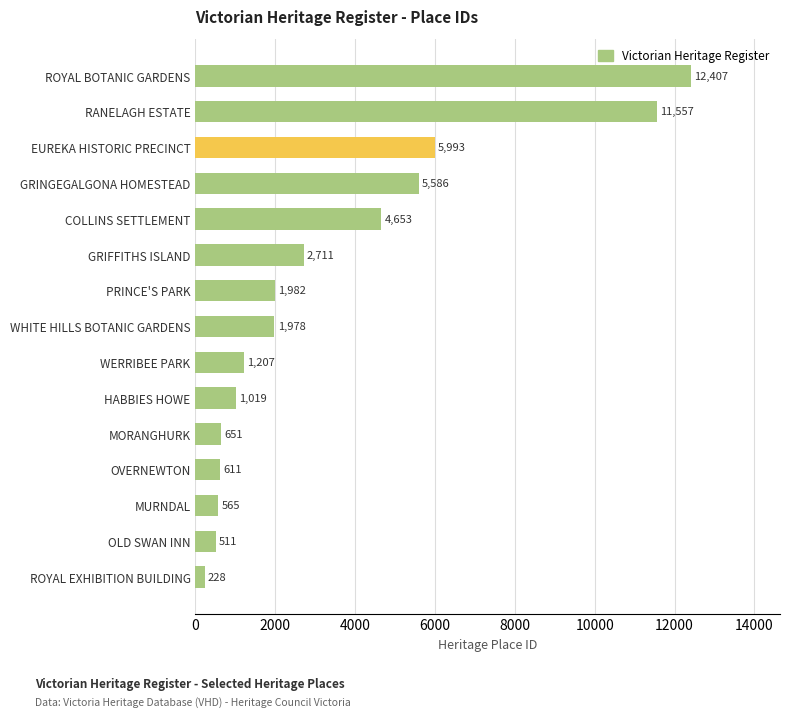

How many bars are there in total?

15